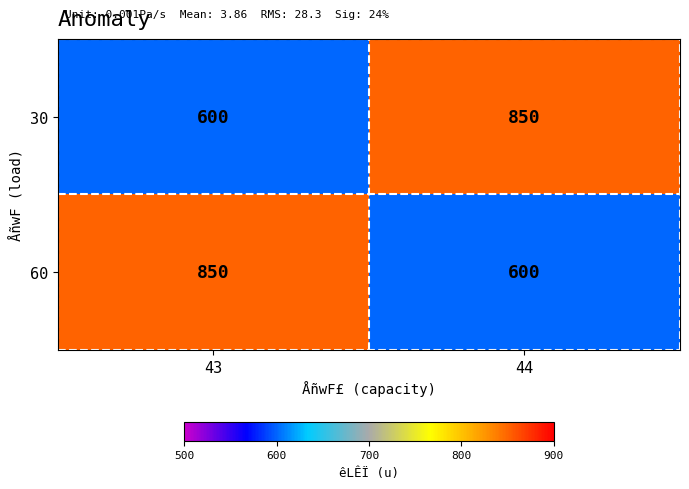

What is the difference between the highest and lowest values at 43?

250